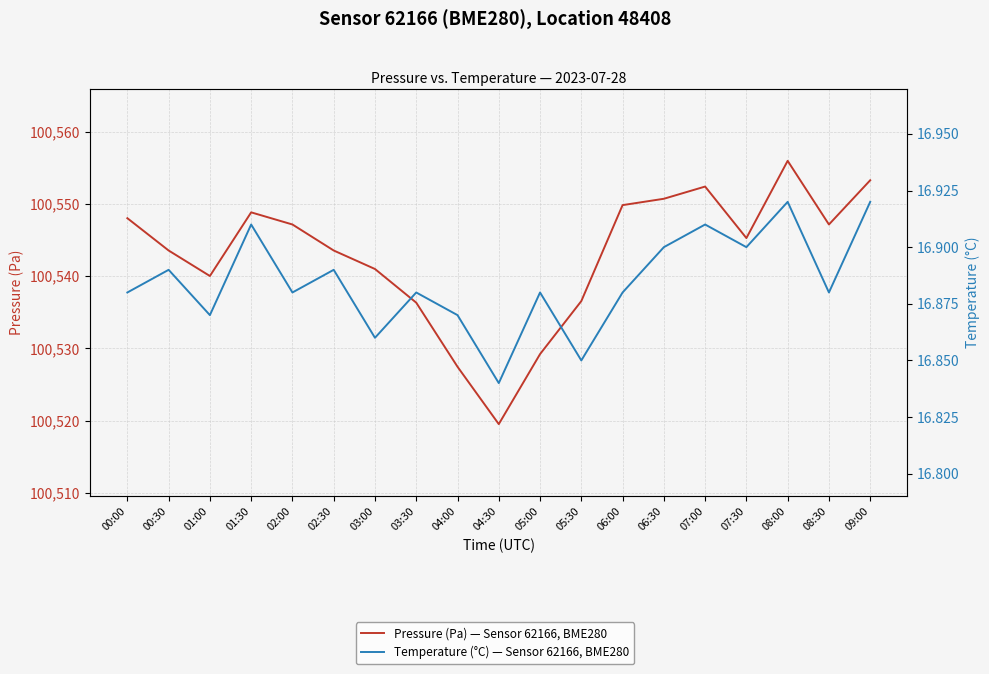

How many data points does each series have?

19